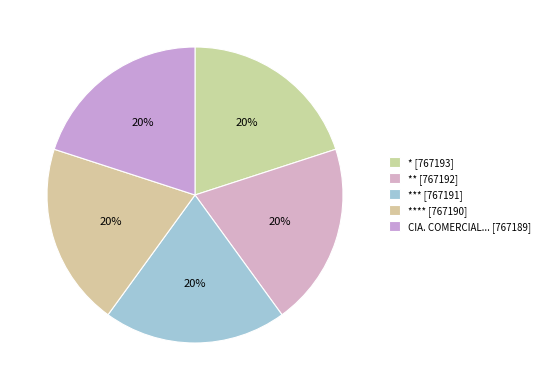

Count the number of slices in the pie.

5